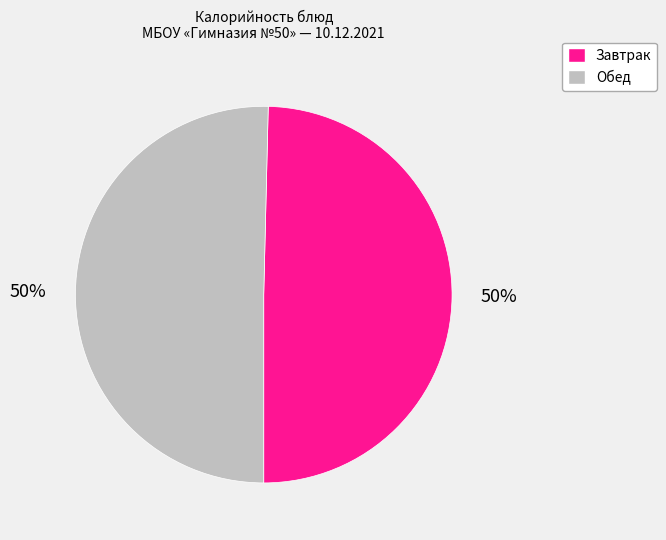

To the nearest percent, what is the average slice percentage?

50%